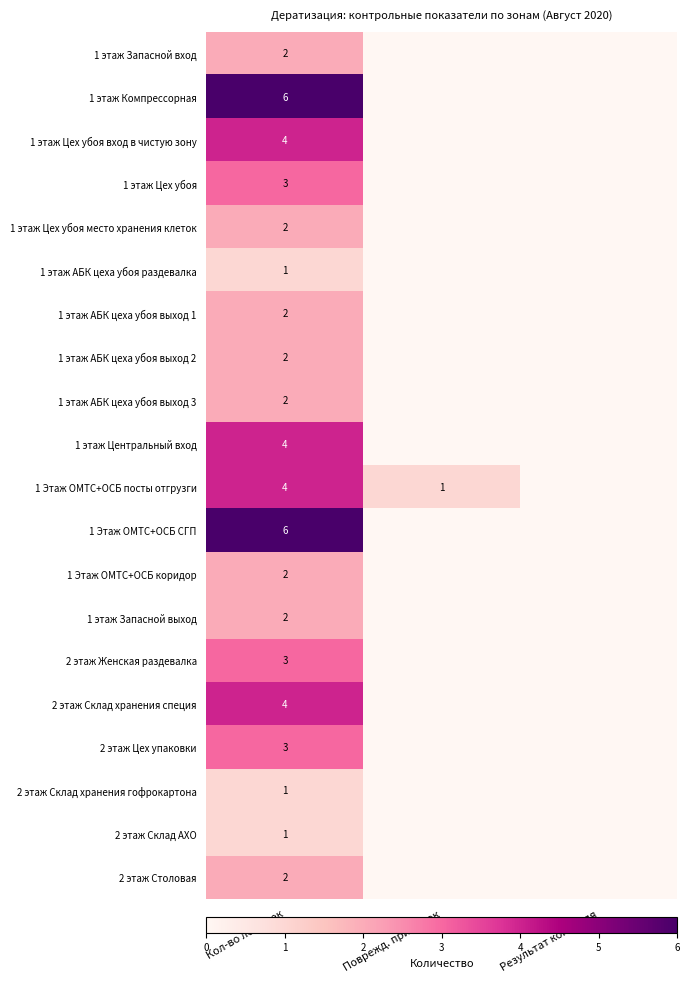

How many series are shown in this chart?

20